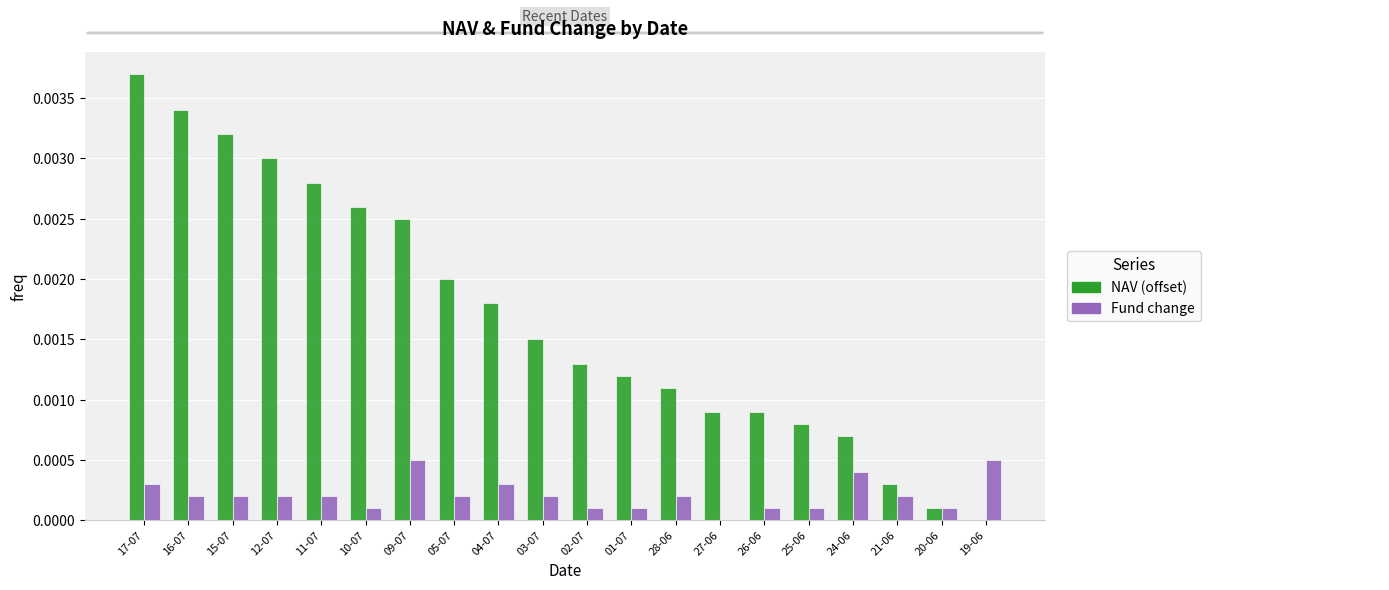

Are the bars horizontal?

No